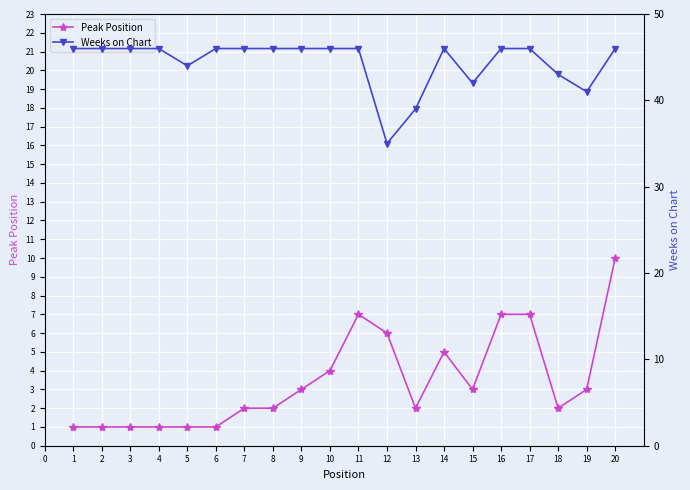

Is this an area chart (filled region under the line)?

No